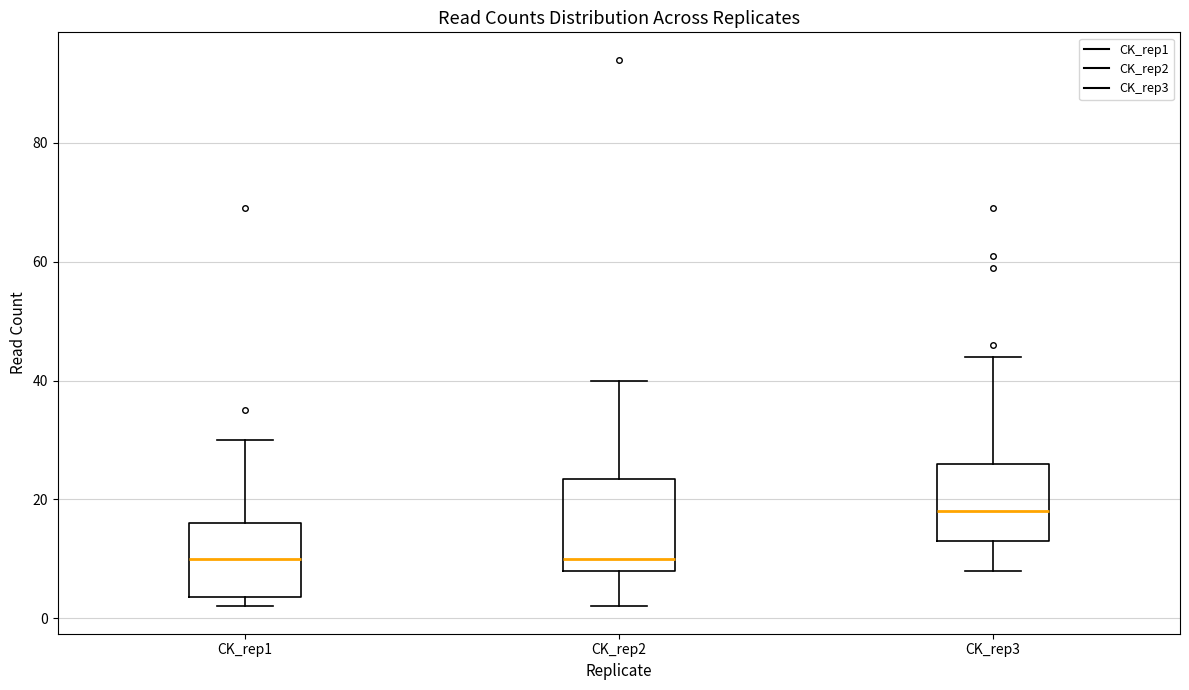

Which box's median line is the highest?

CK_rep3